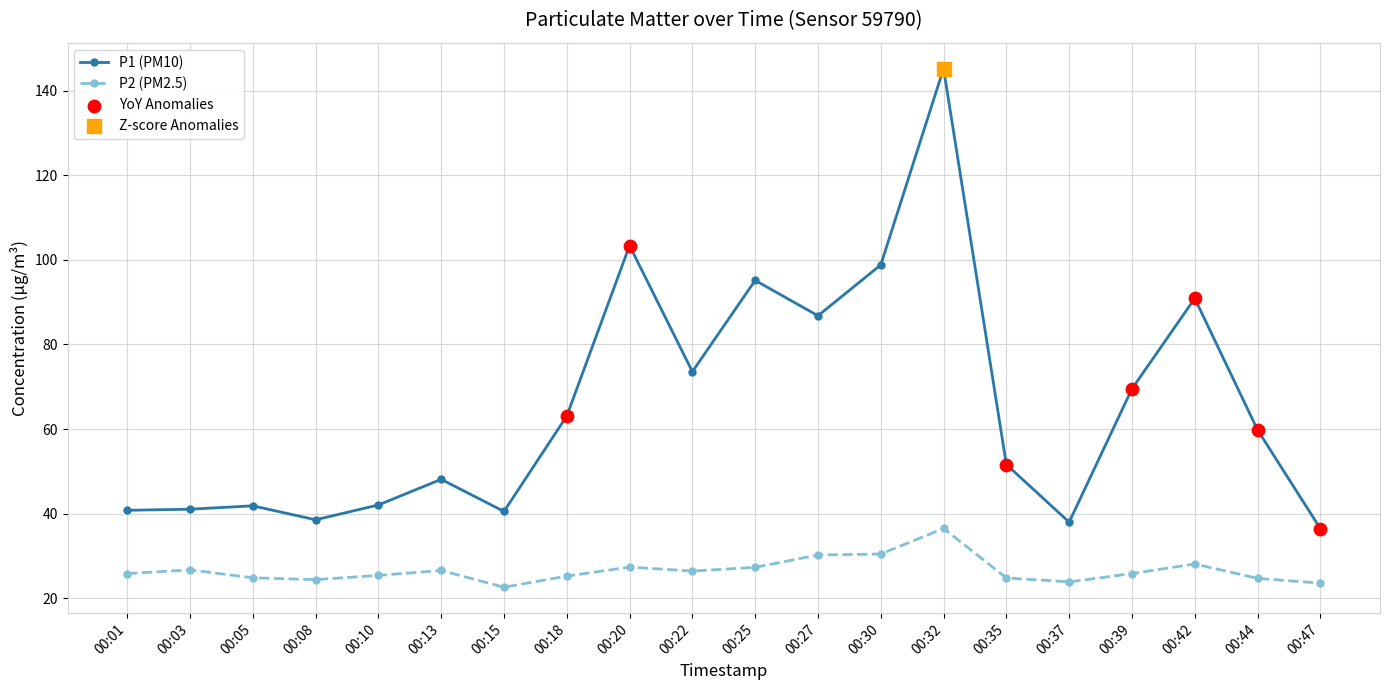

What is the difference between the highest and lowest values at 00:37?

14.1